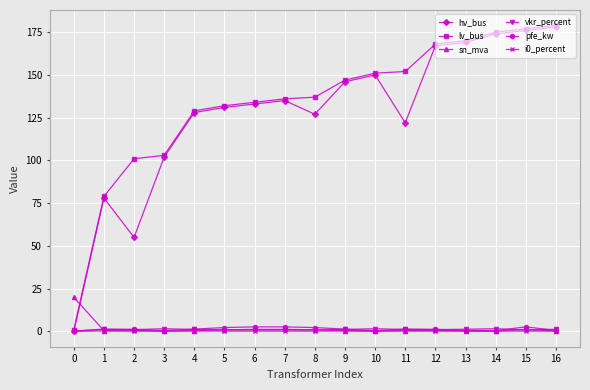

What is the total value across all series at 3?

207.6